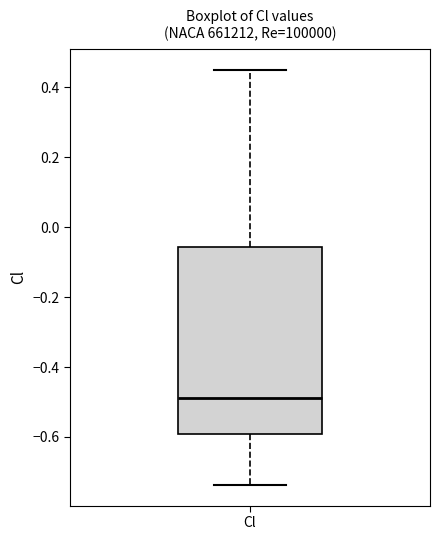

Where does the lower whisker of the box for Cl end on the y-axis? The values are not printed on the chart, so give them approximately, as read against the axis.

-0.74